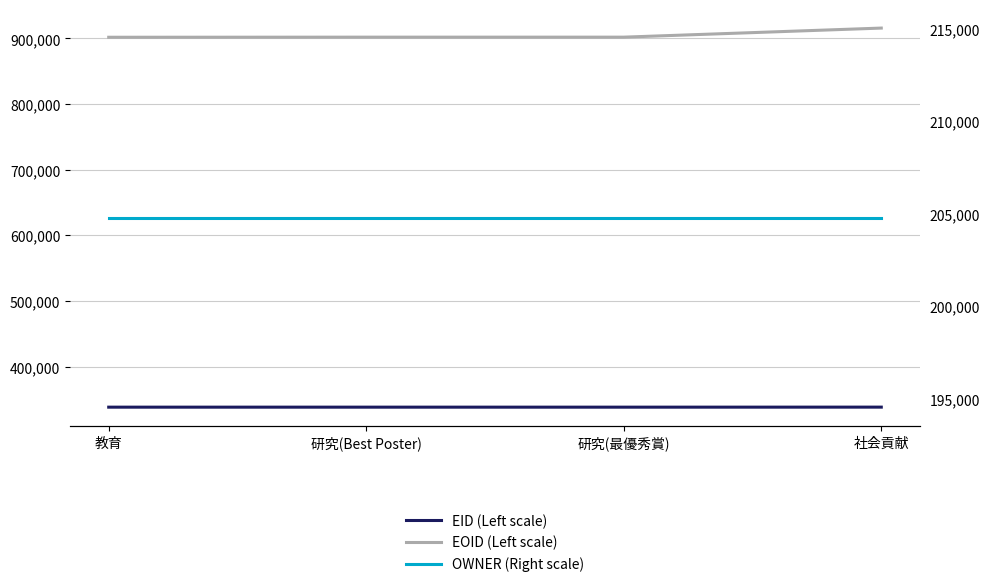

What position from the left is 教育?

1